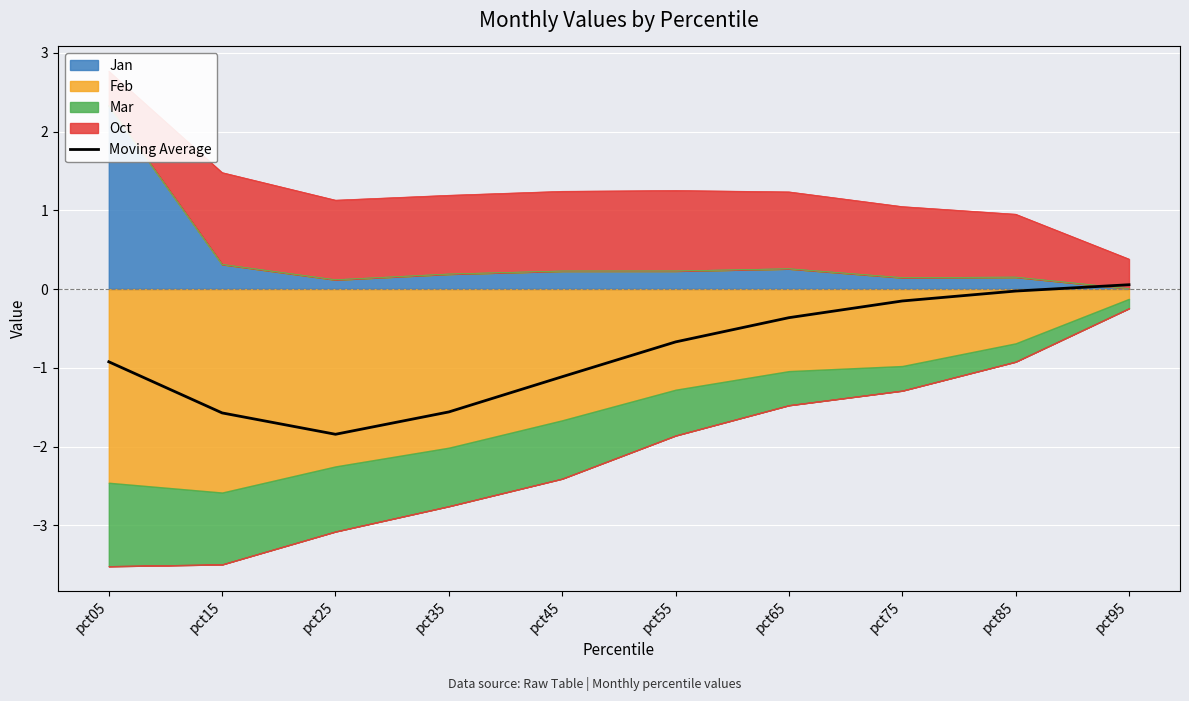

What value does the data have at pct05?

-0.9